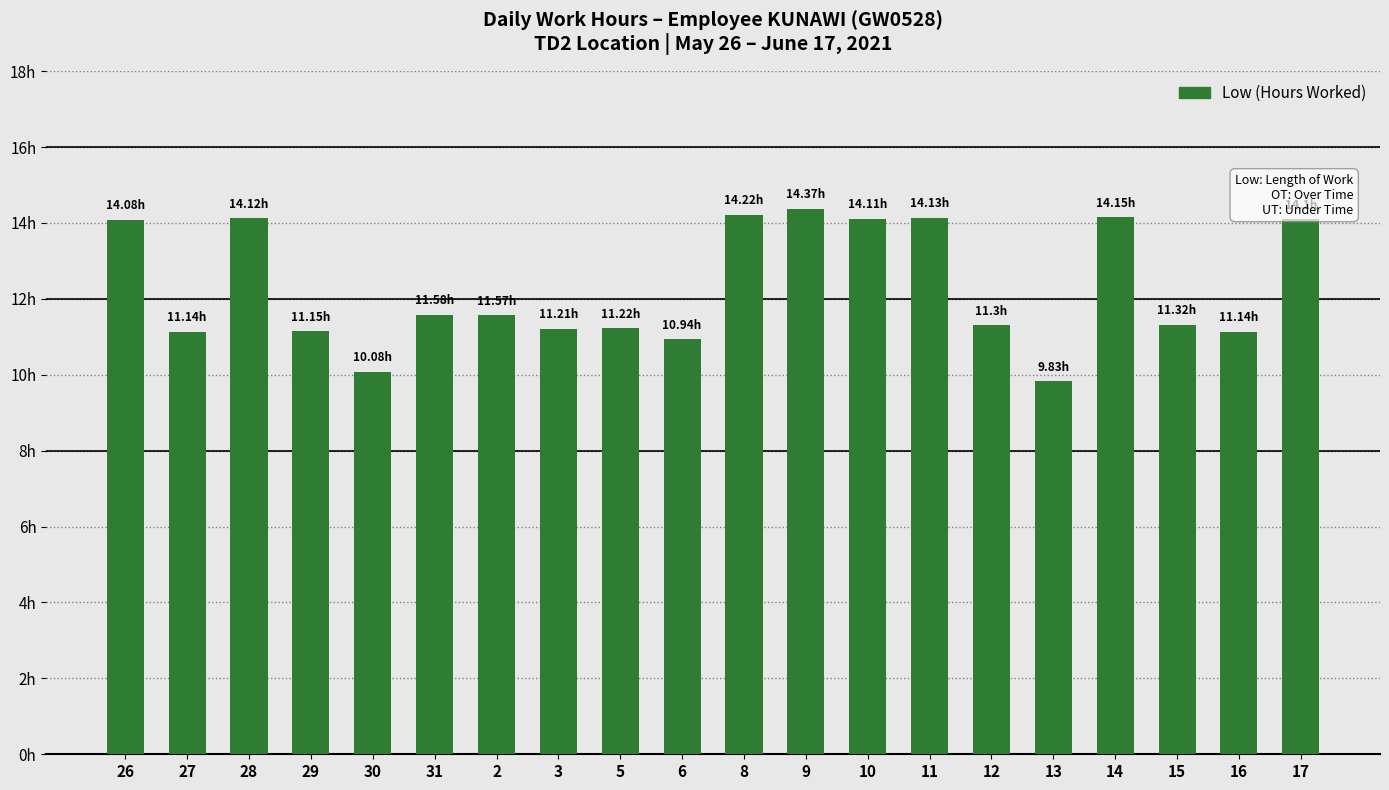

Are the bars horizontal?

No